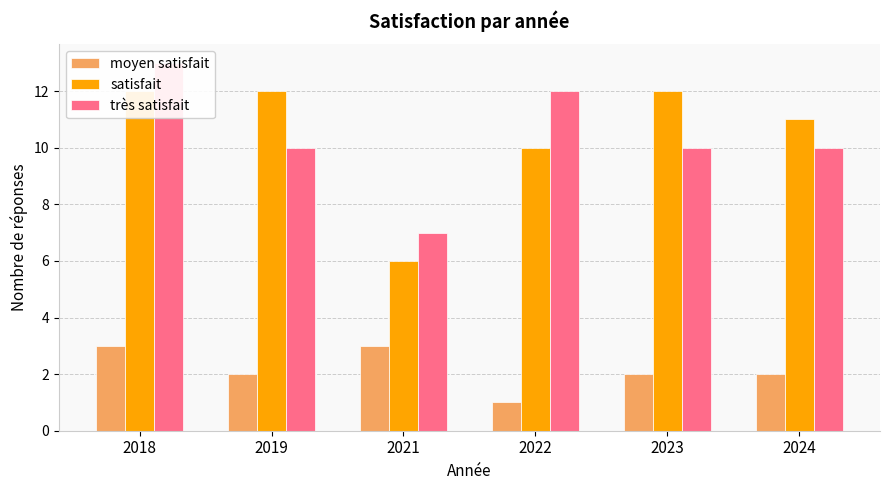

Which series has the widest spread of values?

satisfait